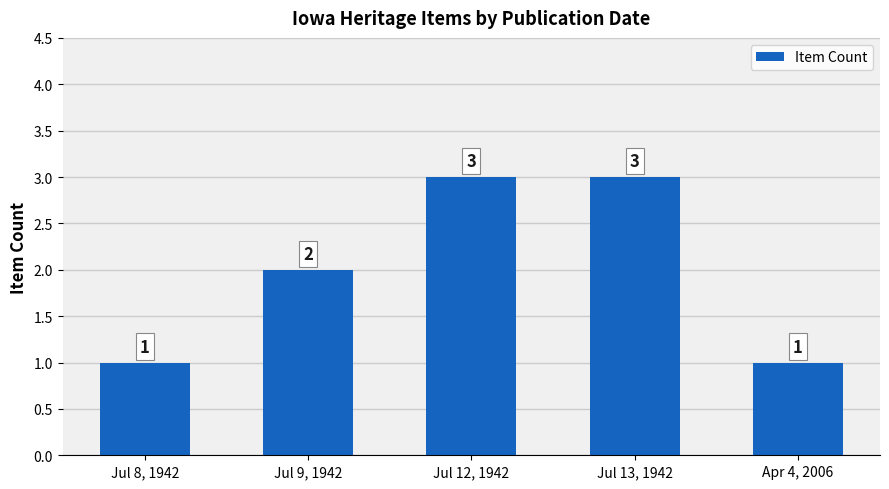

What is the sum of all values?

10